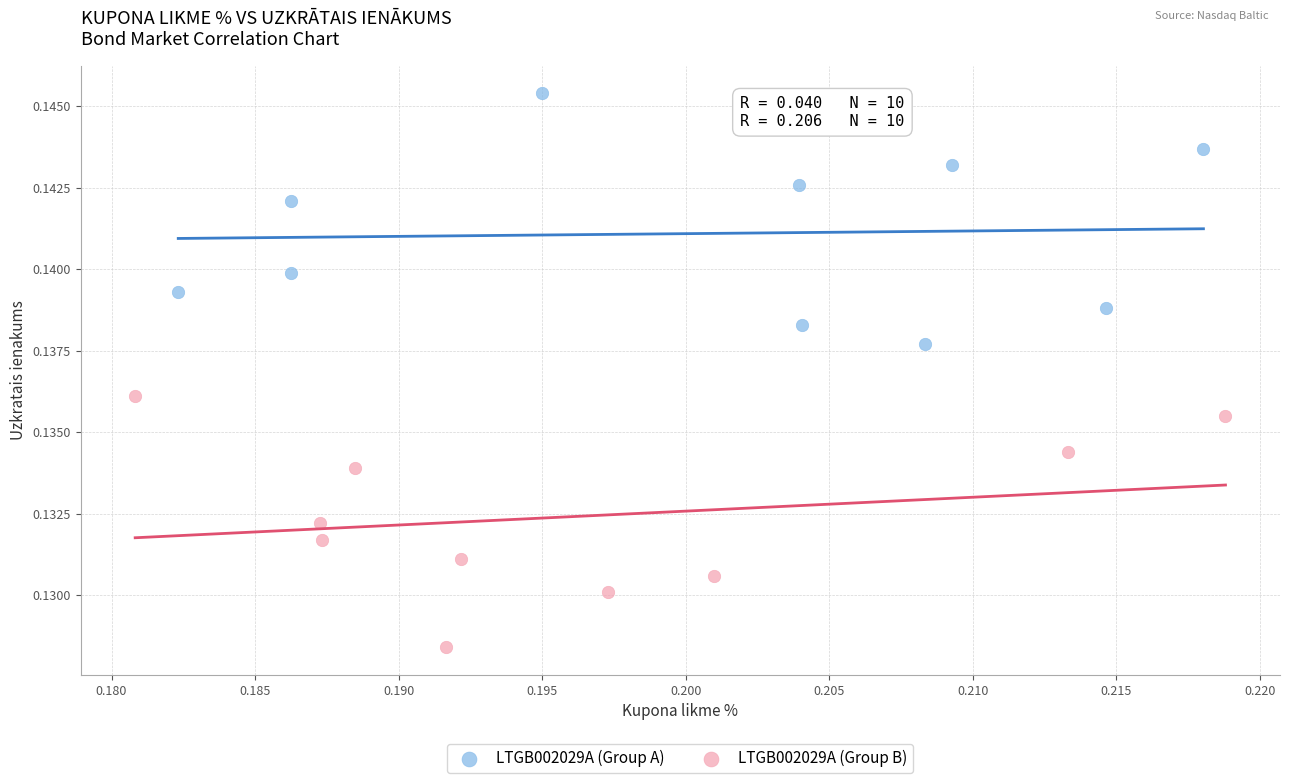

Which series reaches the maximum Y coordinate?

LTGB002029A (Group A)